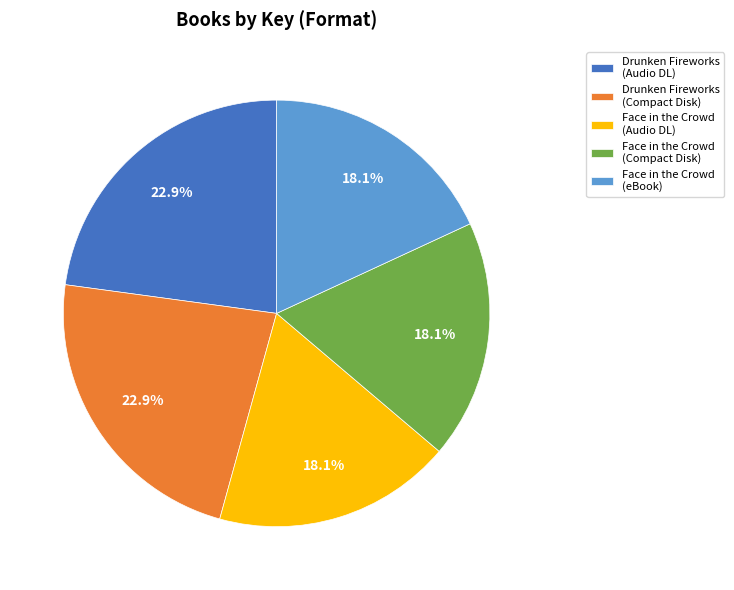

Does Face in the Crowd (eBook) represent more than half of the total?

No